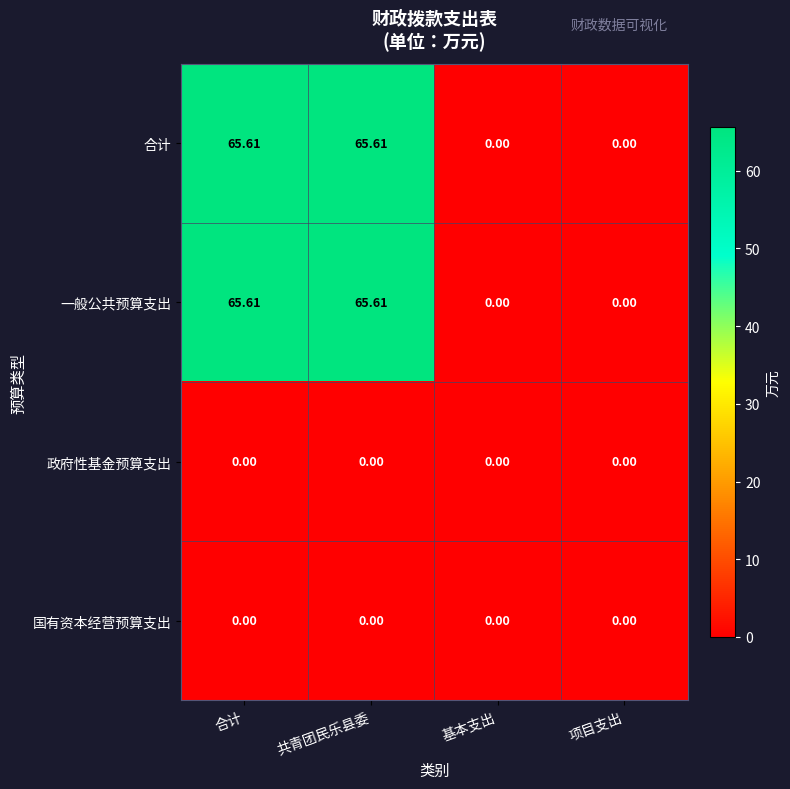

Is the value of 一般公共预算支出 at 共青团民乐县委 greater than the value of 政府性基金预算支出 at 共青团民乐县委?

Yes